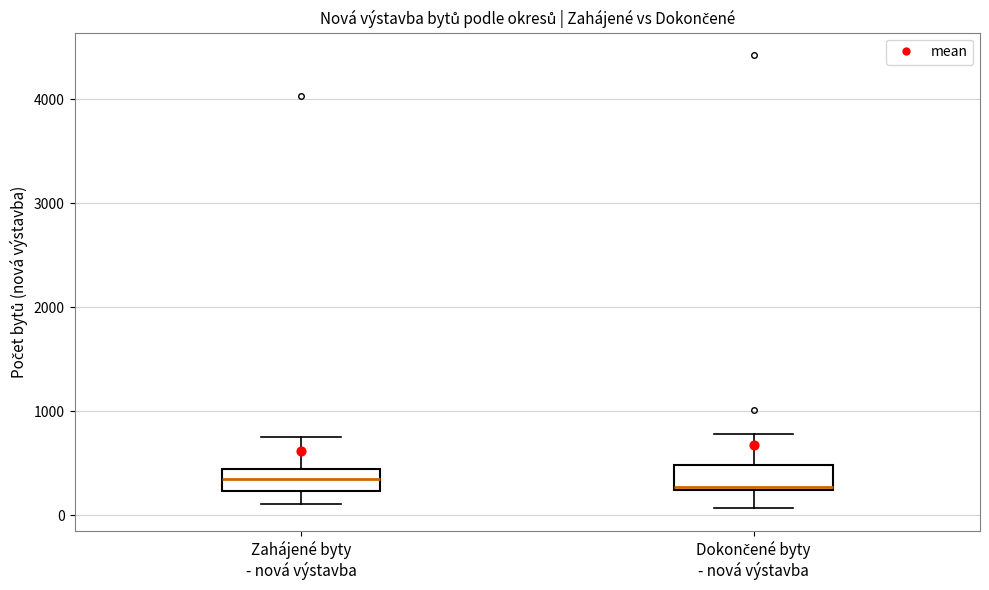

Reading left to right, transcribe this box plot: for each box, give where its median line is, the range the box spans, and where its two whiskers end, as read against the y-axis. The values are not printed on the chart, so give them approximately, as read against the axis.

Zahájené byty - nová výstavba: median 300, box 200 to 400, whiskers 100 to 800
Dokončené byty - nová výstavba: median 300, box 200 to 500, whiskers 100 to 800